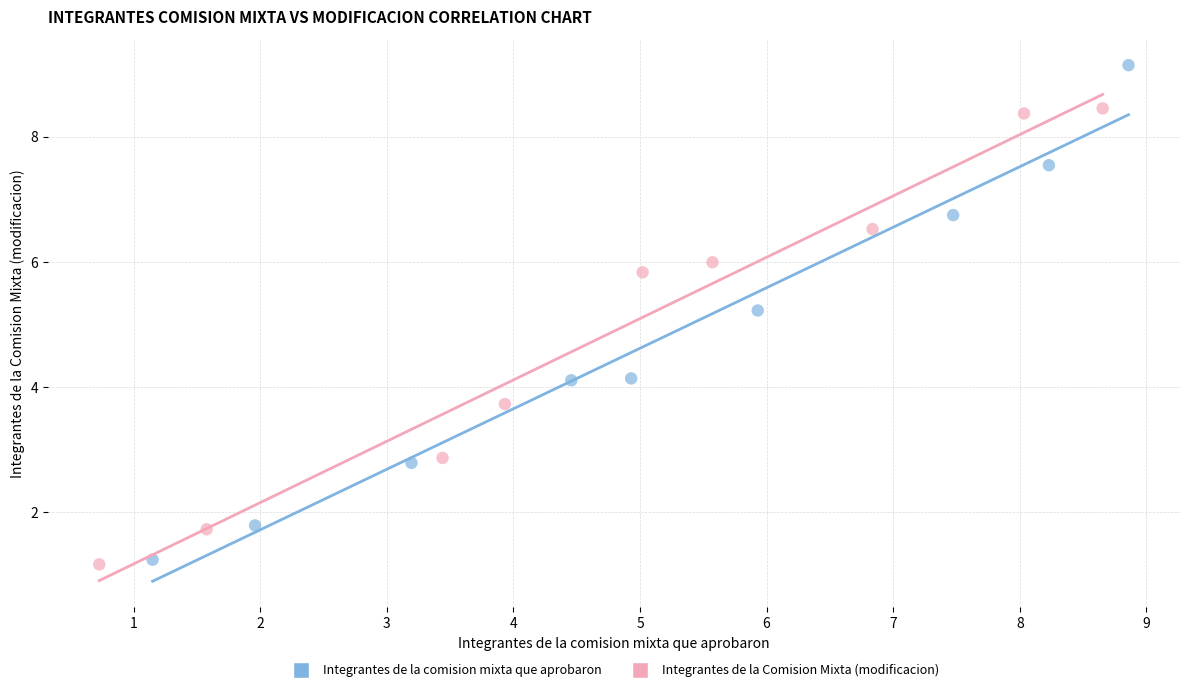

Which series has the largest Y range (max minus min)?

Integrantes de la comision mixta que aprobaron